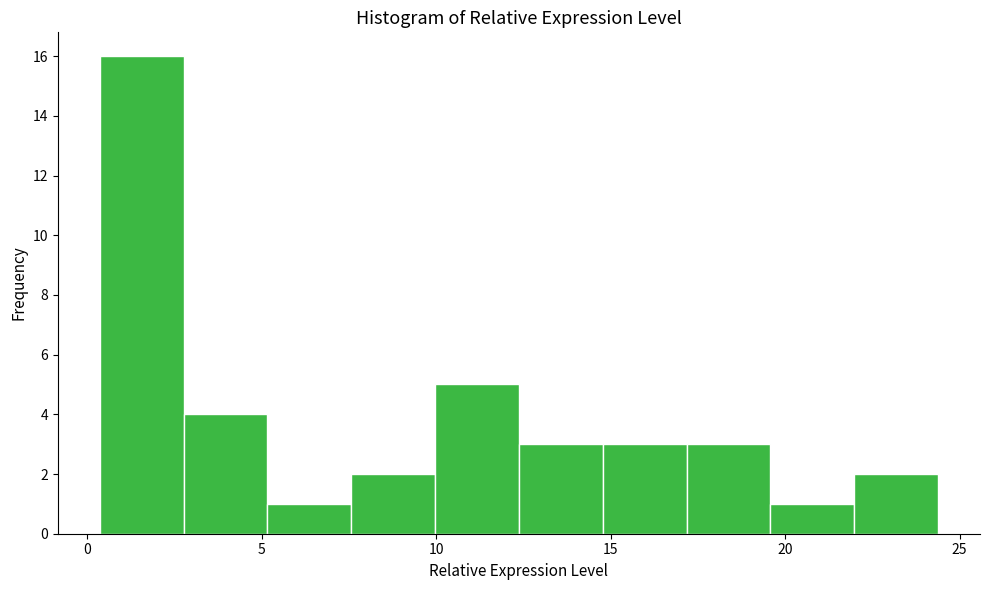

Over which range of the x-axis is the bar tallest?

0.5 to 3.0